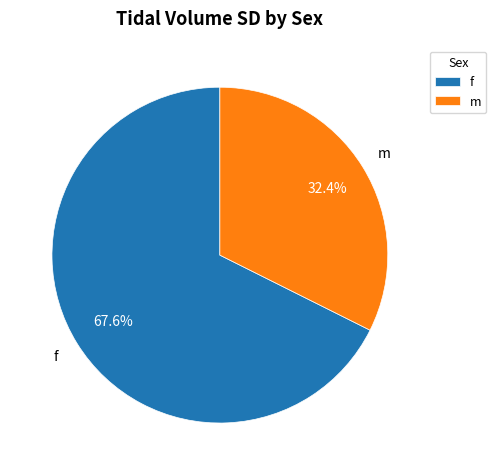

What is the smallest slice in the pie chart?

m